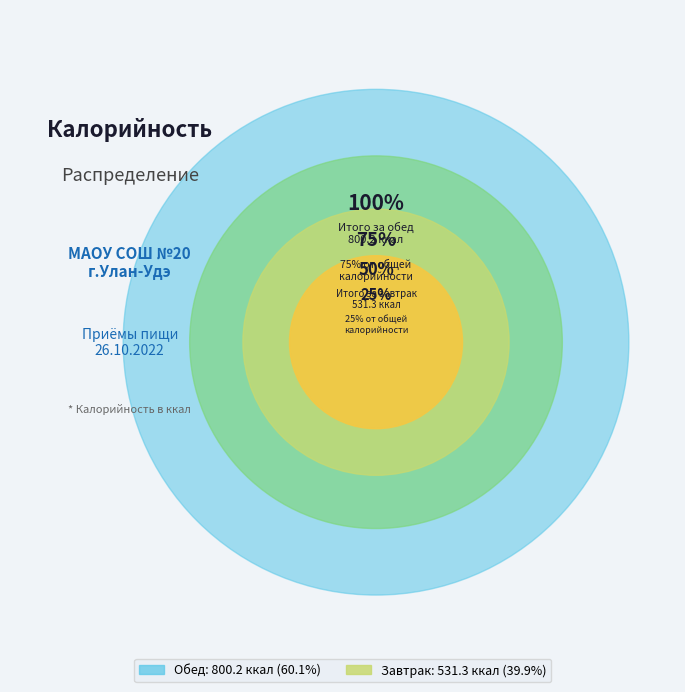

How many segments does this pie chart have?

2